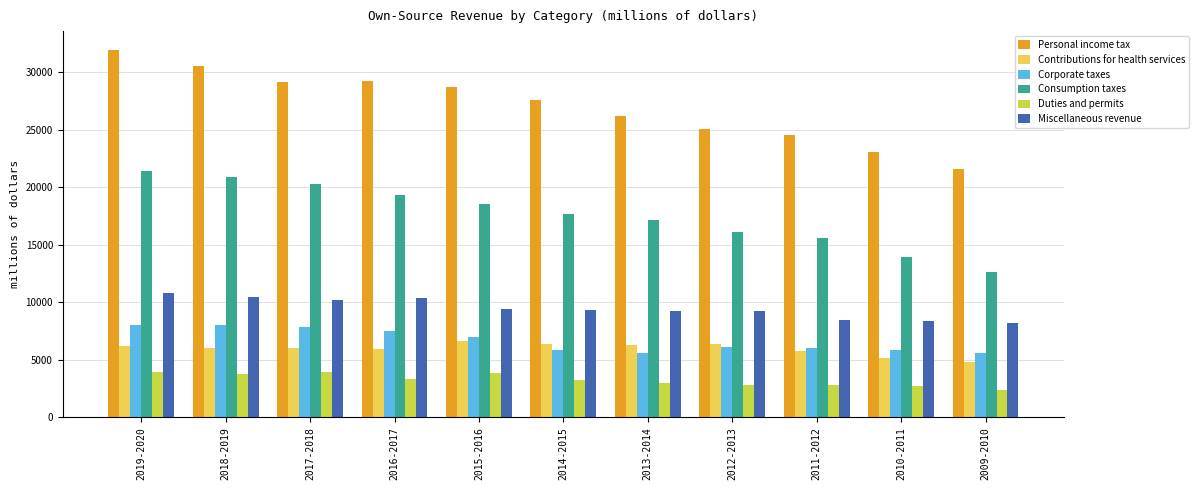

What are all the series names shown in the legend?

Personal income tax, Contributions for health services, Corporate taxes, Consumption taxes, Duties and permits, Miscellaneous revenue